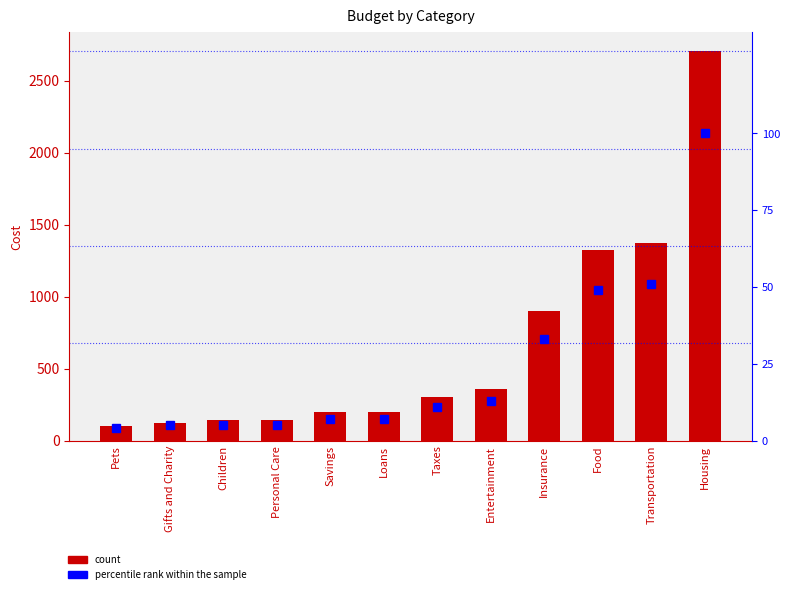

Which series has the largest total across all categories?

Cost